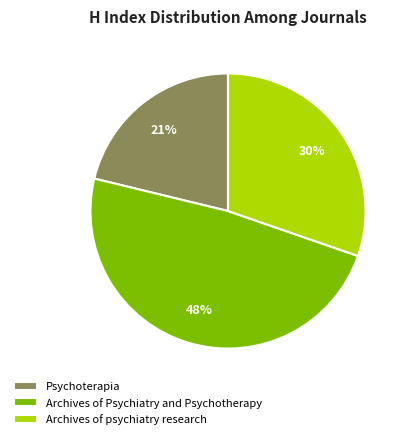

Do Psychoterapia and Archives of psychiatry research together represent more than half of the pie?

Yes